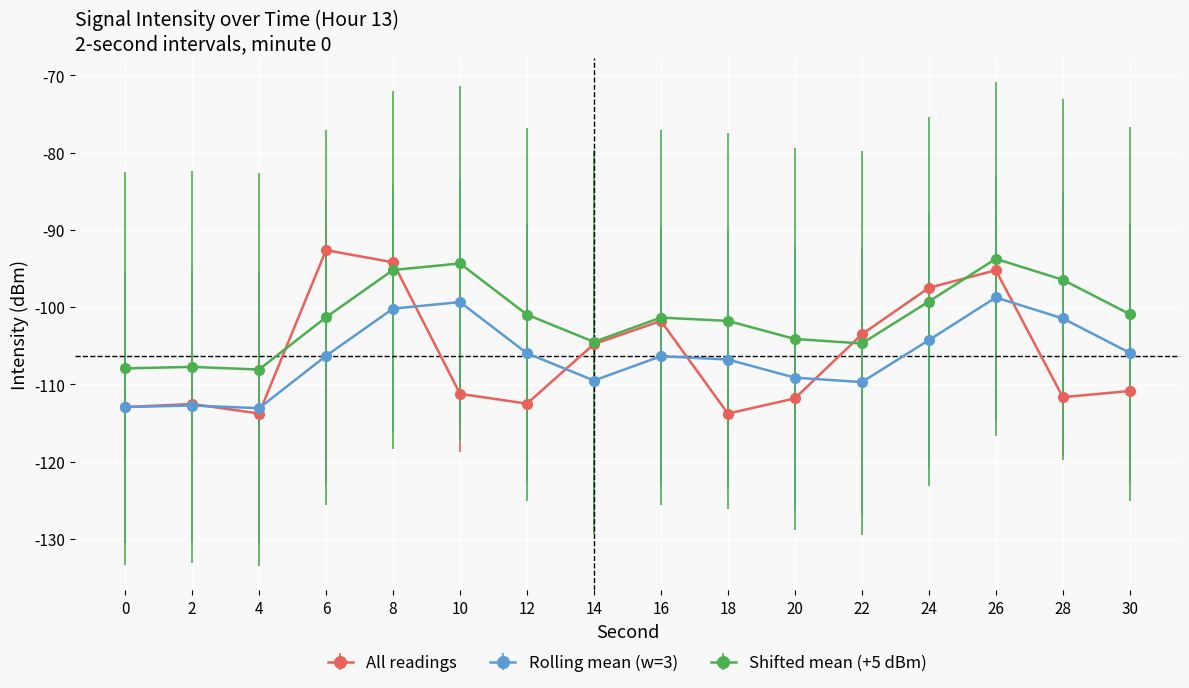

What are all the series names shown in the legend?

All readings, Rolling mean (w=3), Shifted mean (+5 dBm)